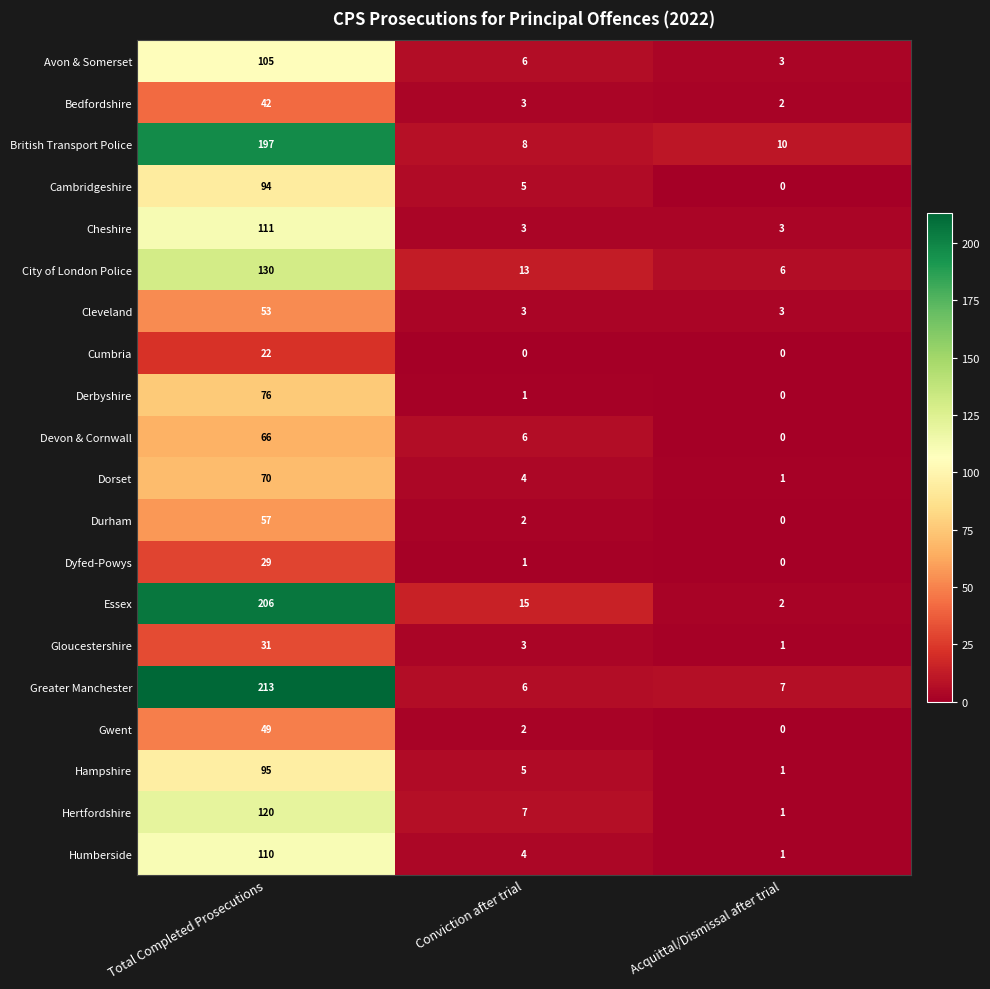

What is the average value of the Derbyshire series?

26